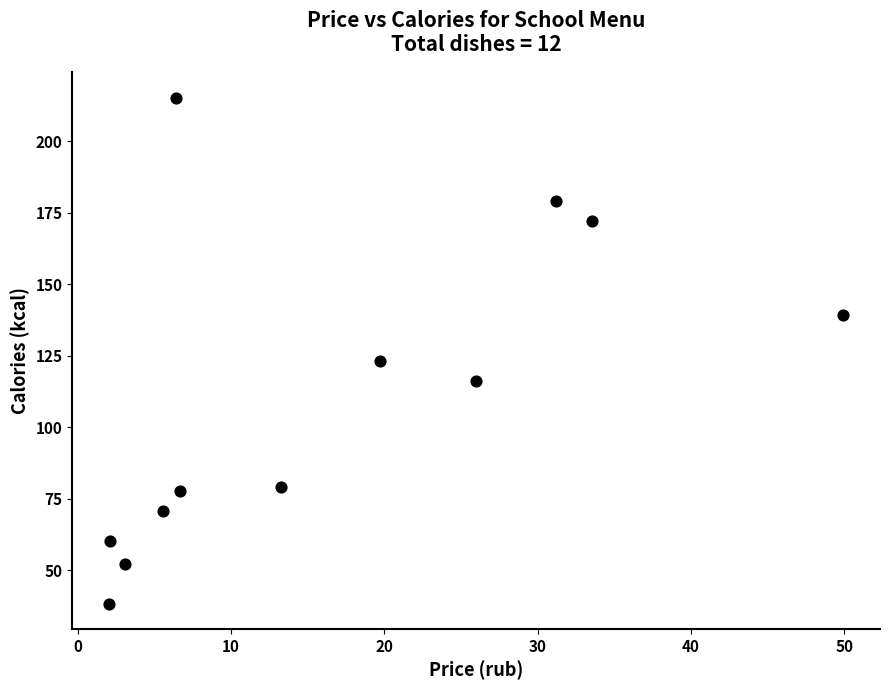

What Y value in the scatter plot is closest to 126?

123.0